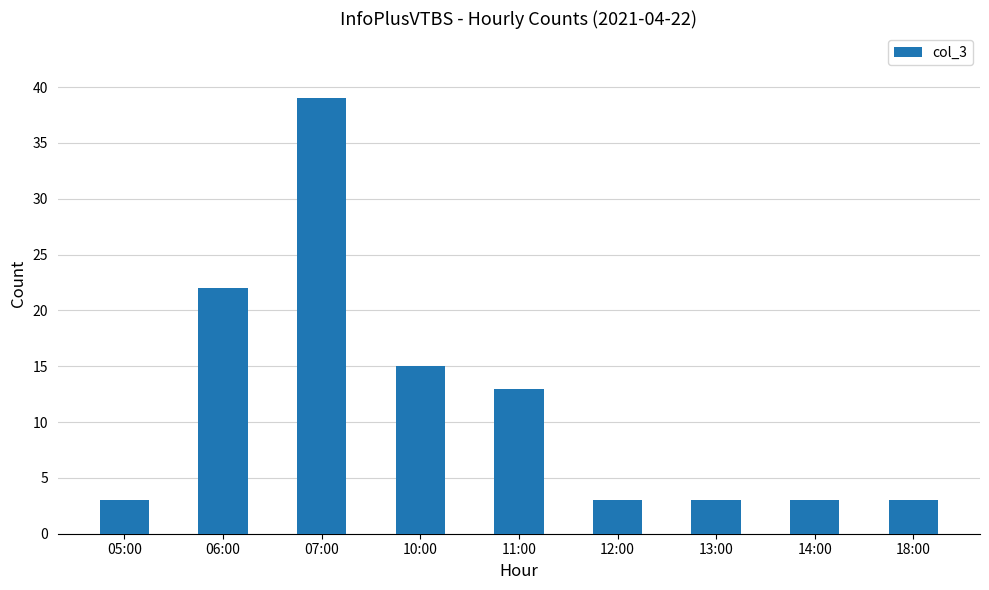

What is the difference between the values at 11:00 and 07:00?

26